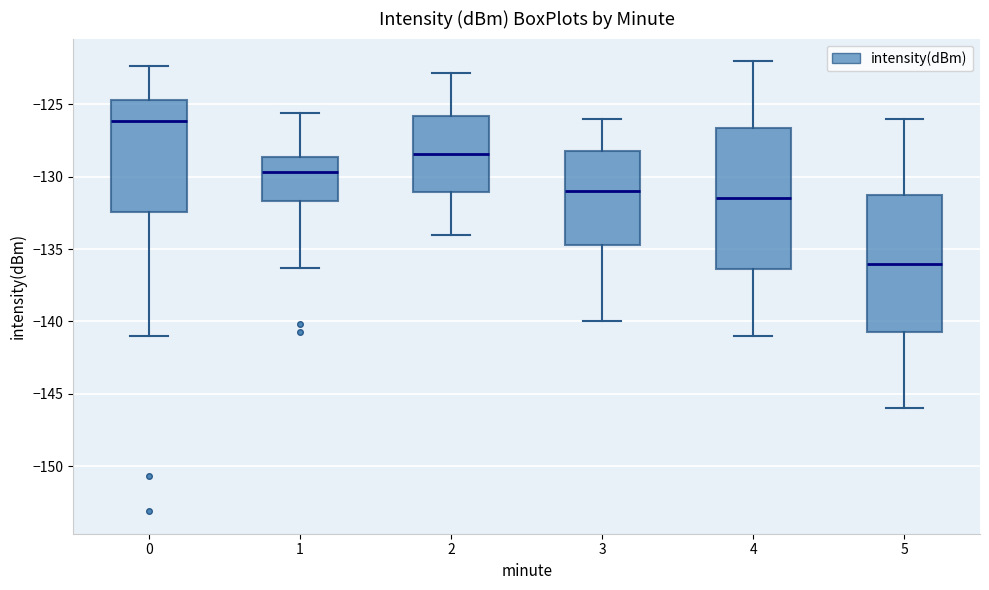

Which box has the lowest median line?

5